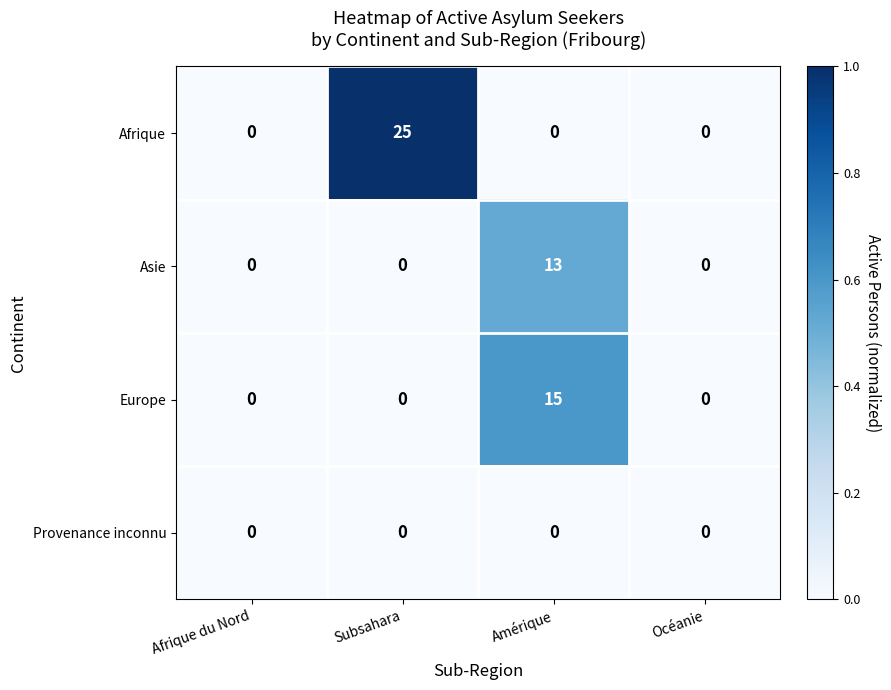

The Asie series shows 0 at Subsahara. True or false?

True